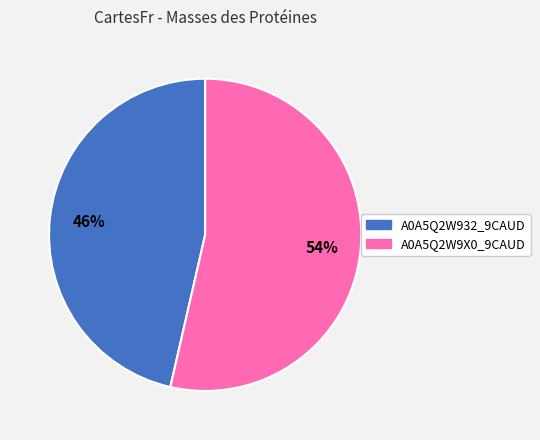

How many slices are in this pie chart?

2